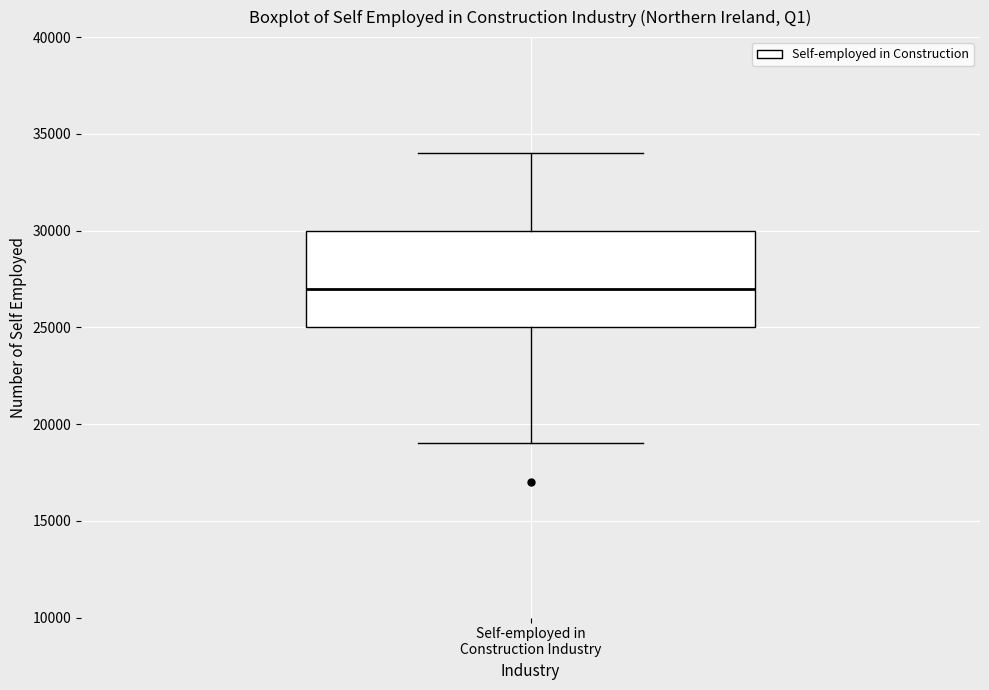

Where is the lower edge of the box for Self-employed in Construction Industry on the y-axis? The values are not printed on the chart, so give them approximately, as read against the axis.

25000